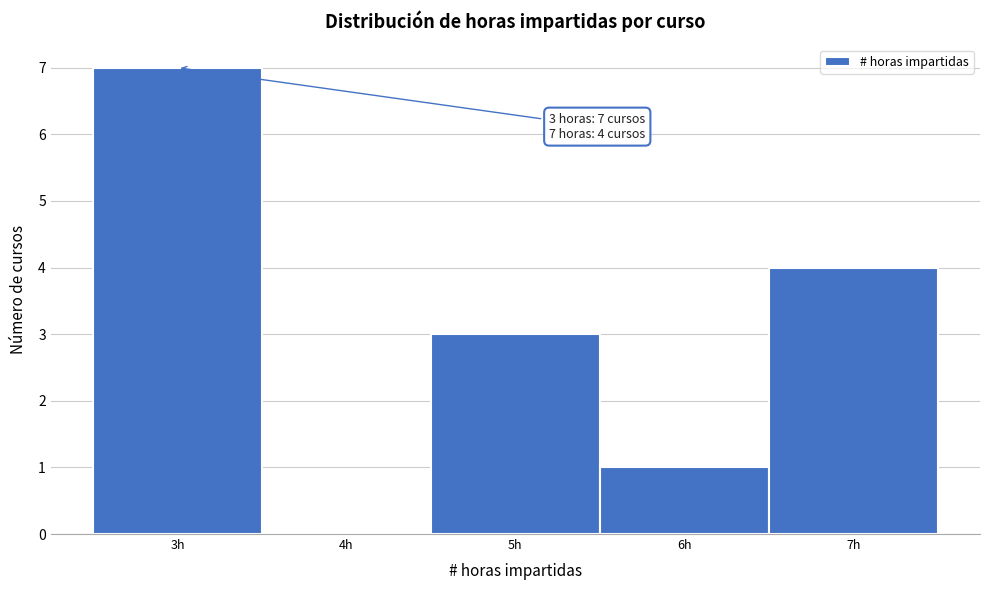

Over which range of the x-axis is the bar tallest?

2.5 to 3.5